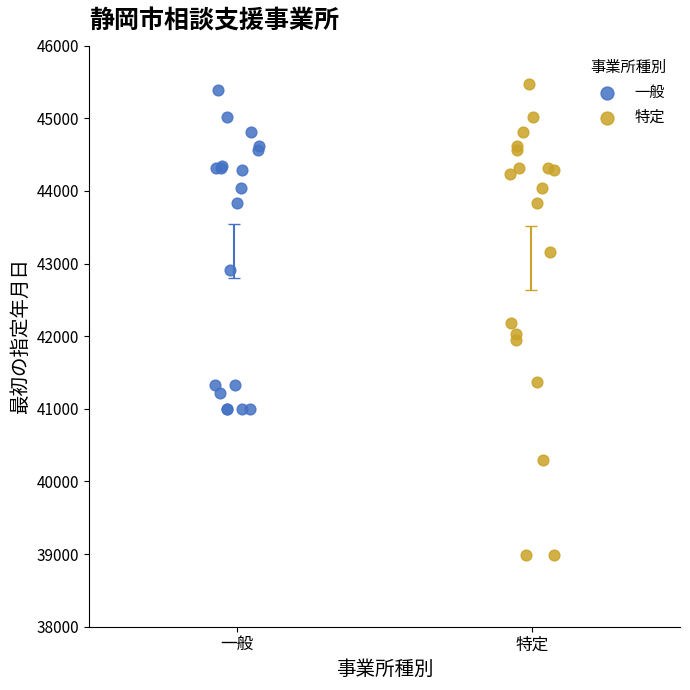

Which series contains the lowest Y value?

特定